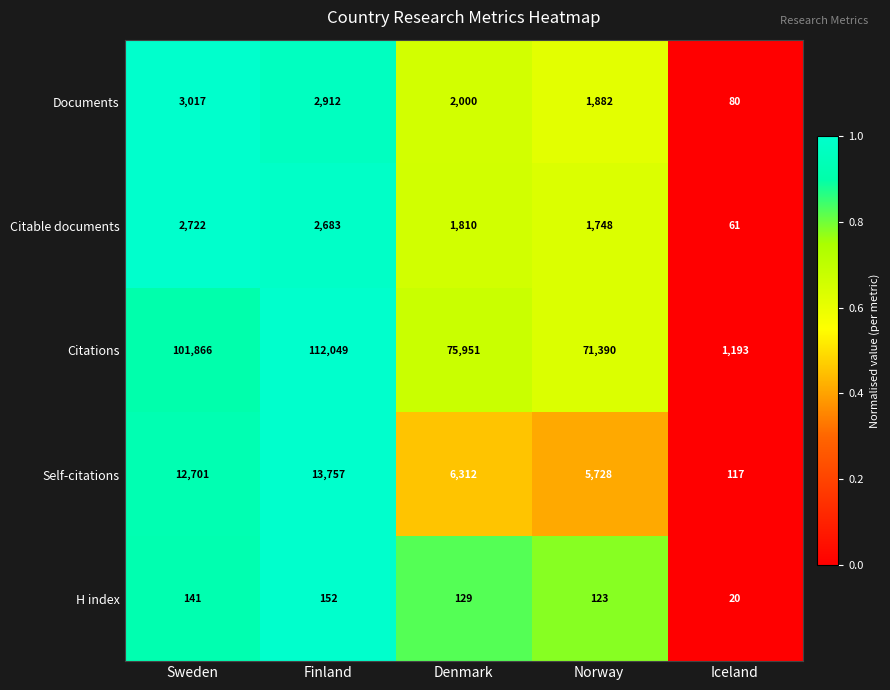

What is the sum of the H index values at Iceland and Sweden?

161